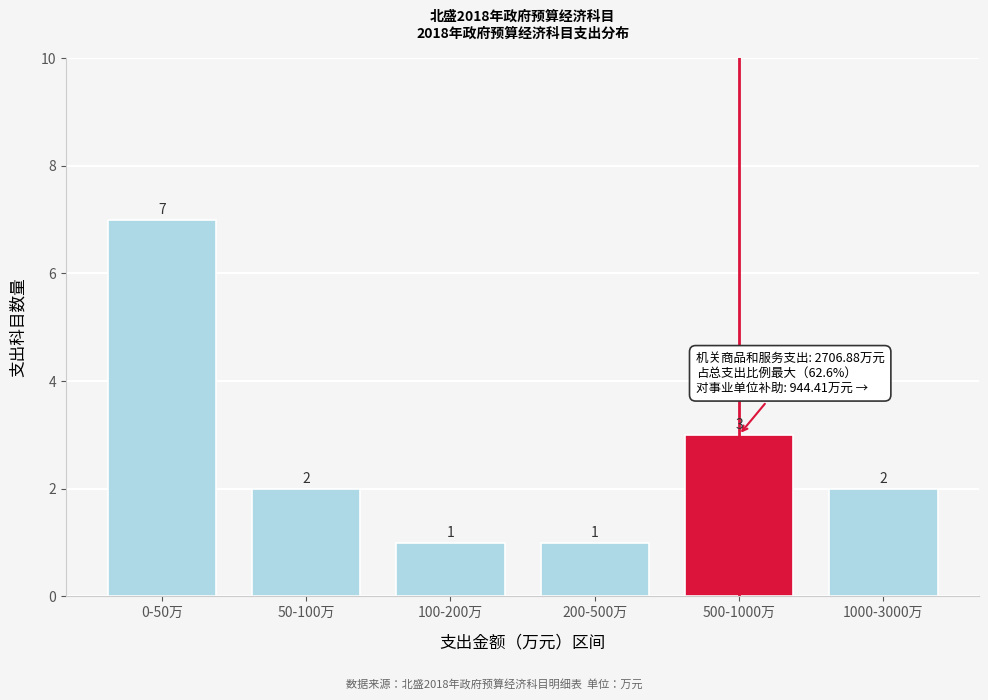

Reading left to right, what are all the values shown in this chart?

0-50万=7	50-100万=2	100-200万=1	200-500万=1	500-1000万=3	1000-3000万=2